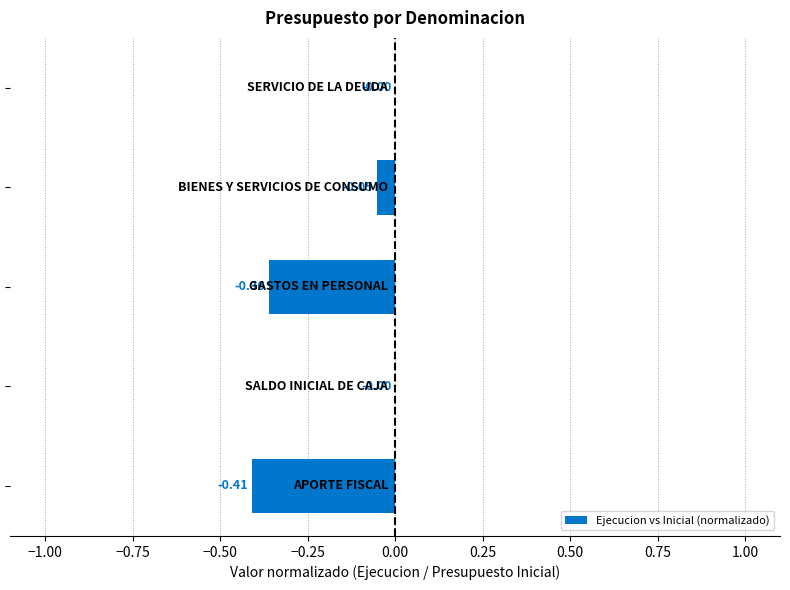

How many series are shown in this chart?

1